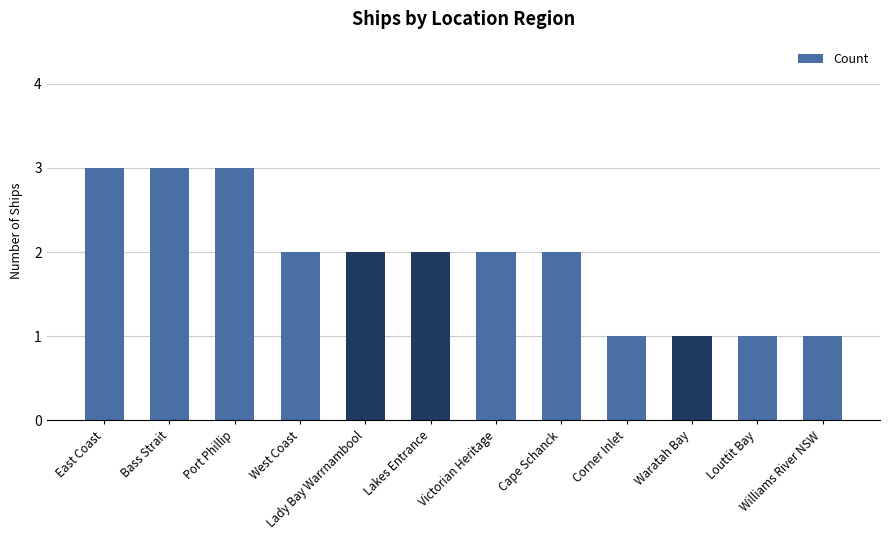

The value at Cape Schanck is 2. True or false?

True